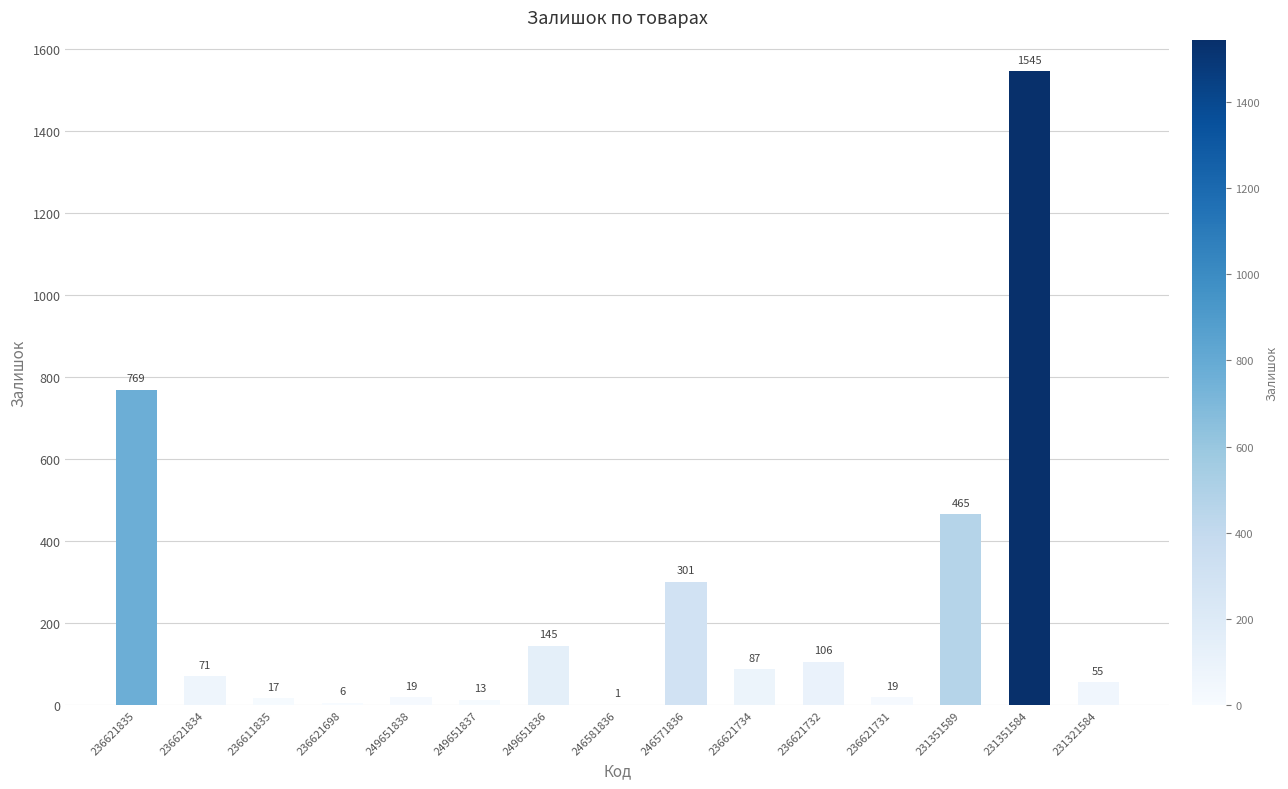

Does the chart contain stacked bars?

No